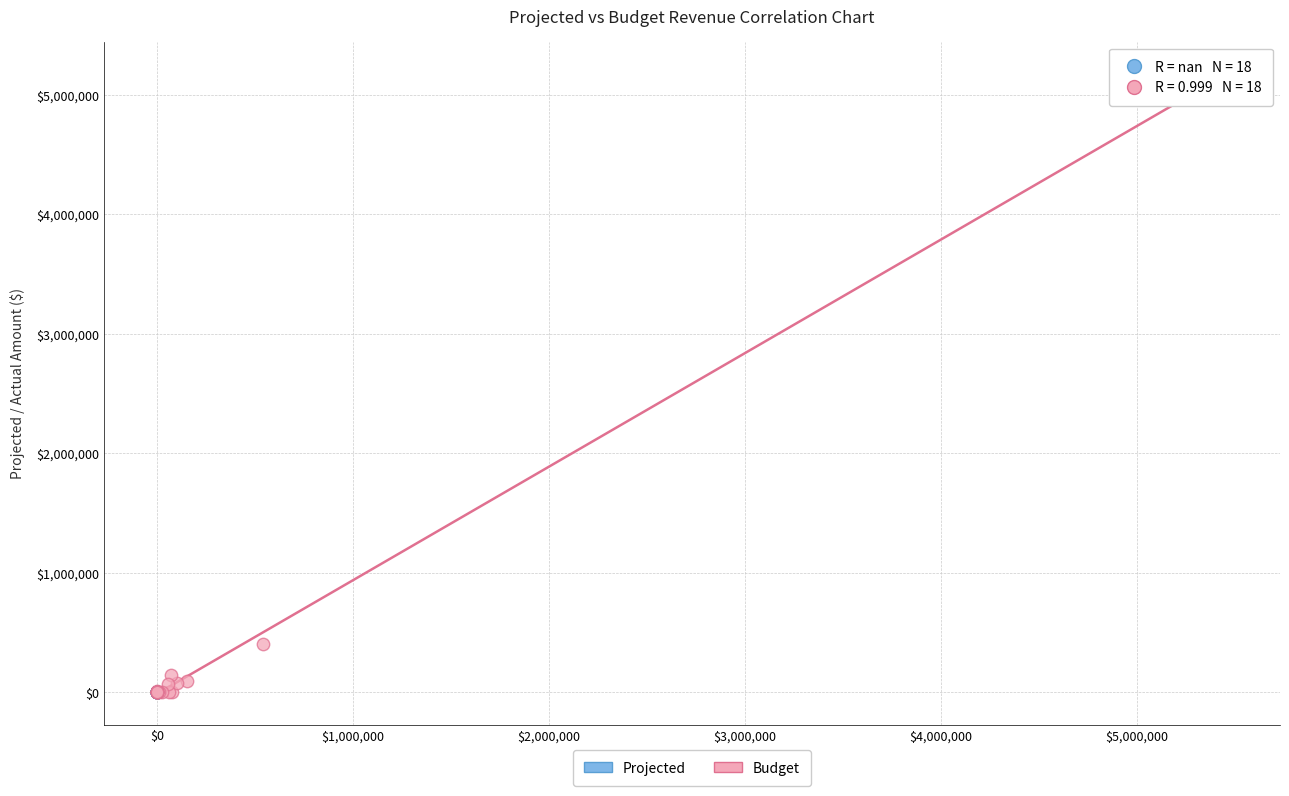

Which series contains the highest Y value?

Budget